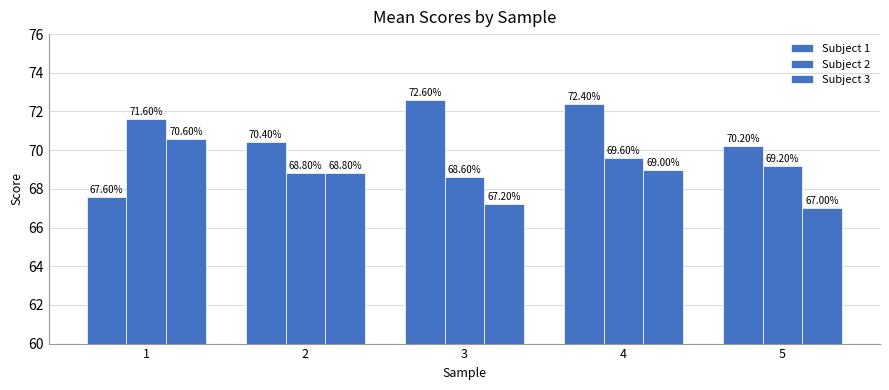

At 4, list the series in order from smallest to largest.

Subject 3, Subject 2, Subject 1